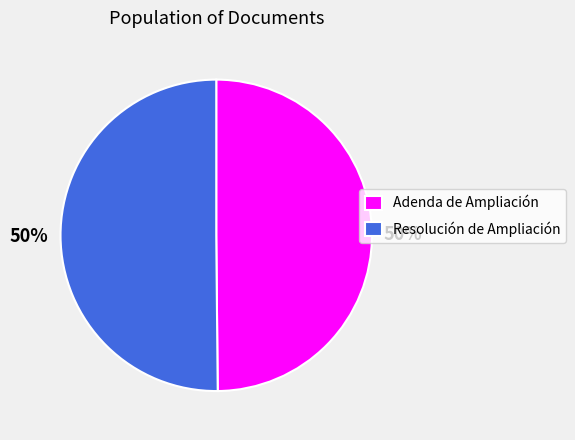

What is the ratio of the value at Resolución de Ampliación to the value at Adenda de Ampliación?

1.0